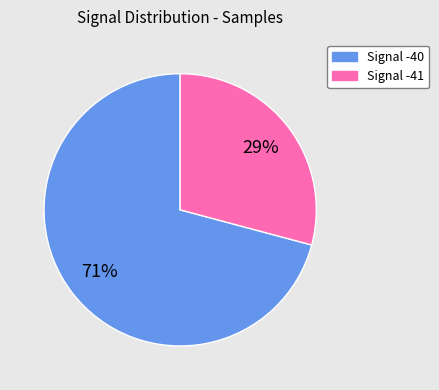

Does any single category account for the majority?

Yes